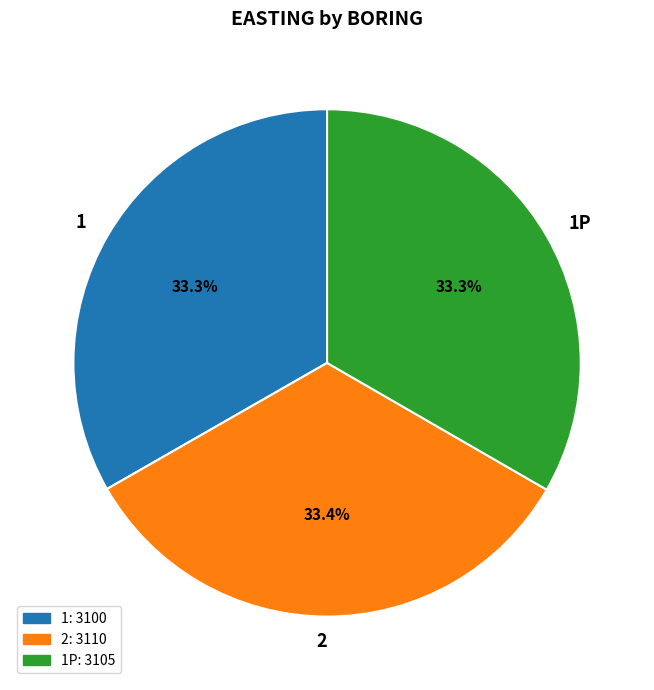

What portion of the pie excludes 1P?

66.7%